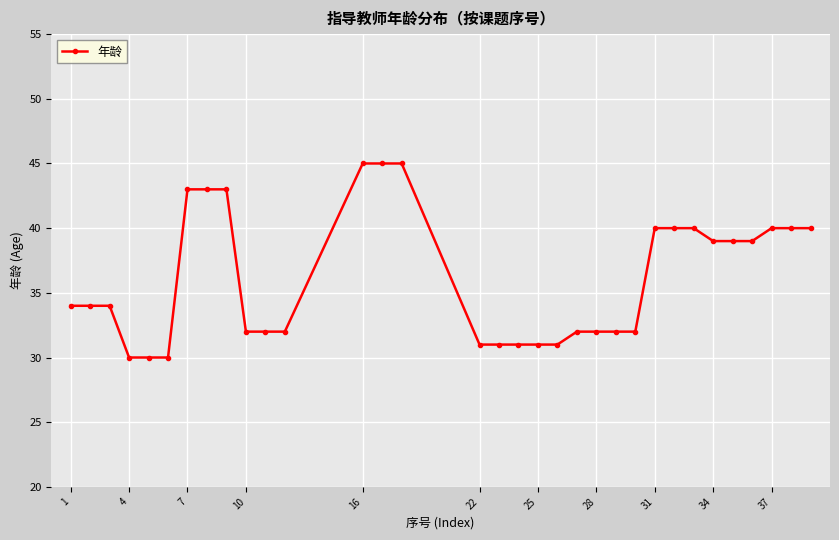

Reading left to right, what are all the values shown in this chart?

34	34	34	30	30	30	43	43	43	32	32	32	45	45	45	31	31	31	31	31	32	32	32	32	40	40	40	39	39	39	40	40	40